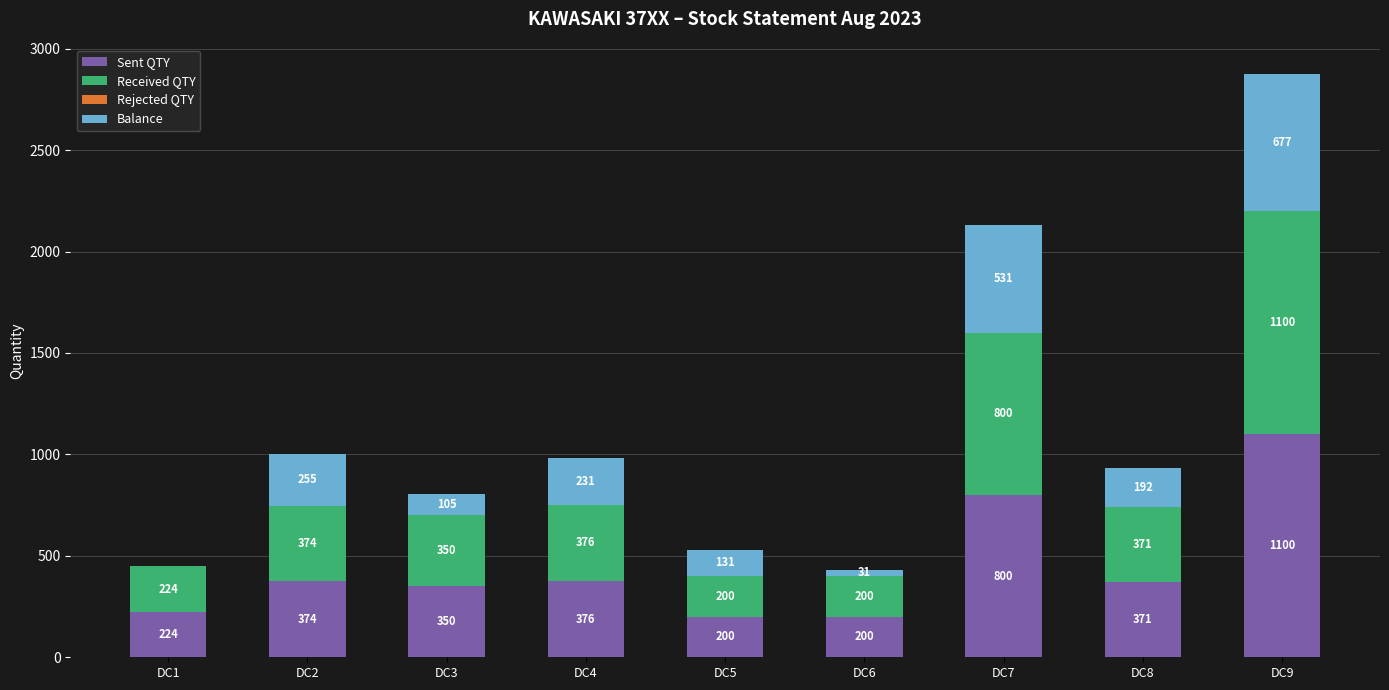

Is it true that Sent QTY equals 1738 at DC9?

False